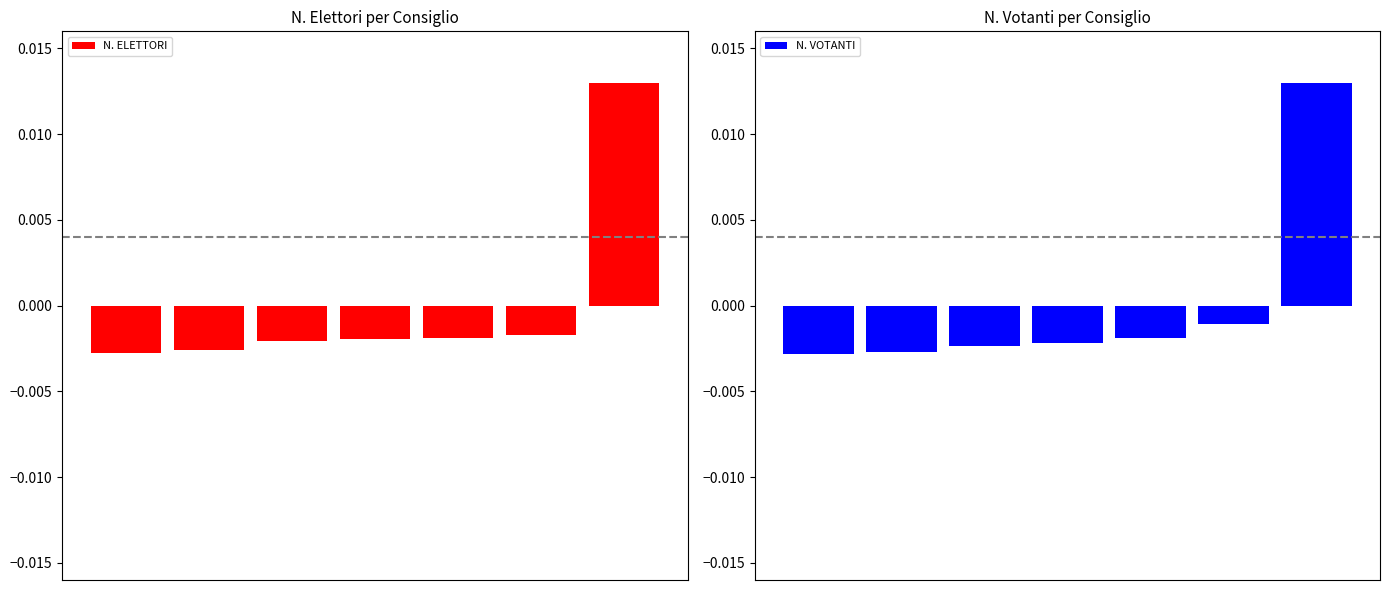

Is the value of N. VOTANTI at 4 greater than the value of N. ELETTORI at 4?

Yes